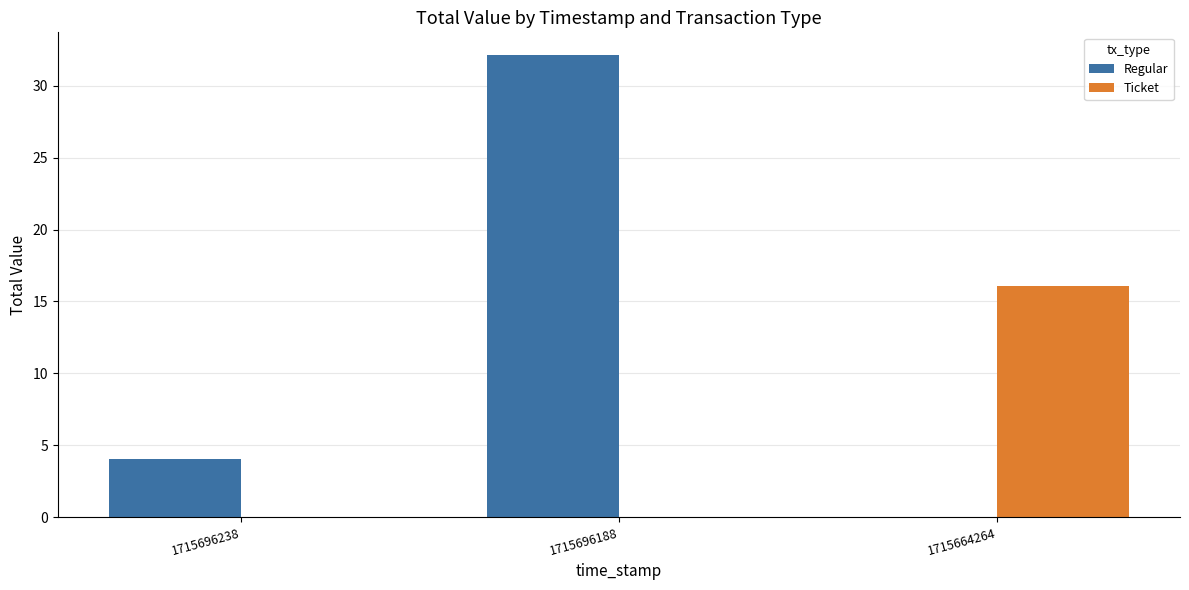

Where does the Regular series first go above 4?

1715696238